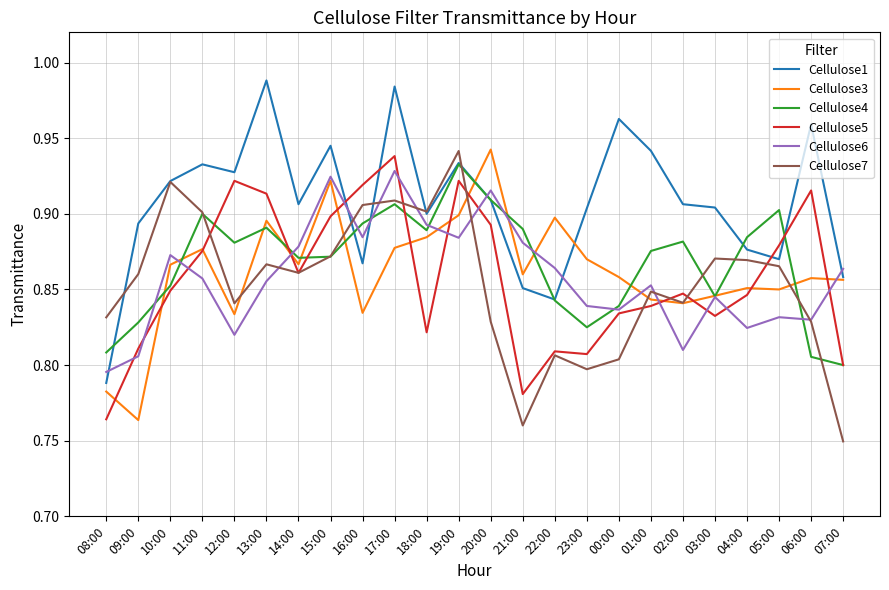

What is the sum of the Cellulose4 values at 20:00 and 03:00?

1.8